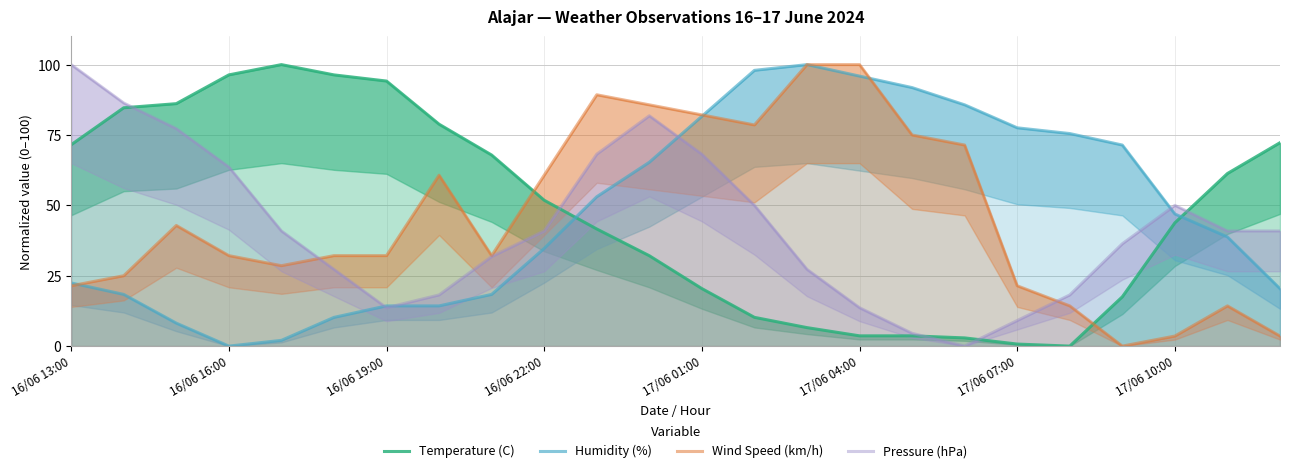

Which category has the highest value in the Pressure (hPa) series?

16/06 13:00